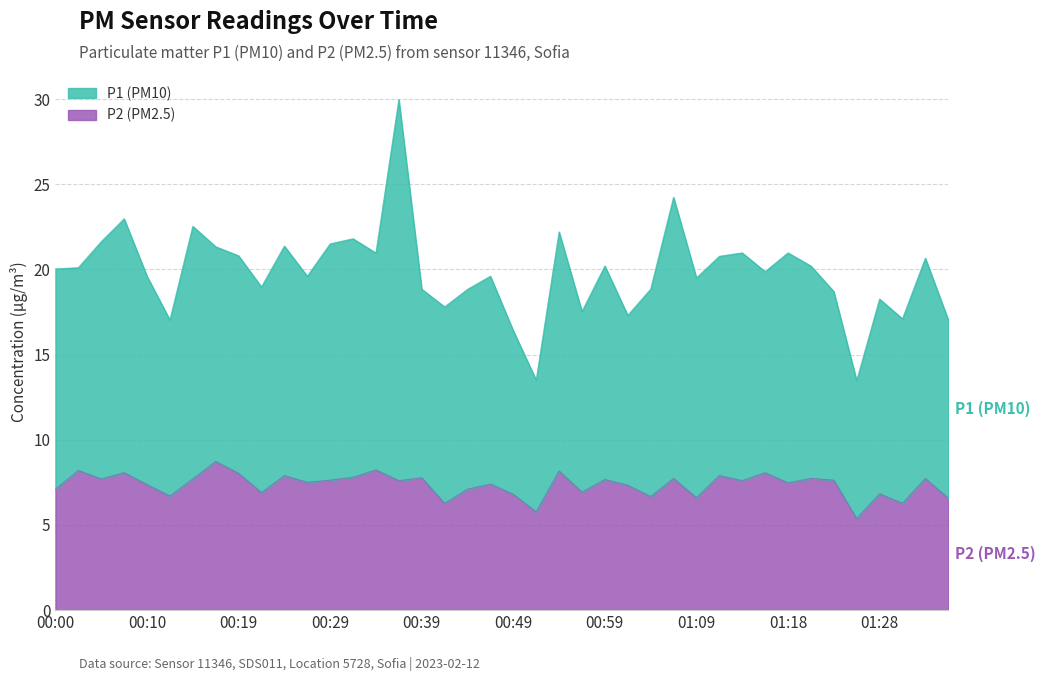

Approximately how many times larger is the value at 01:36 compared to 01:18?

0.9